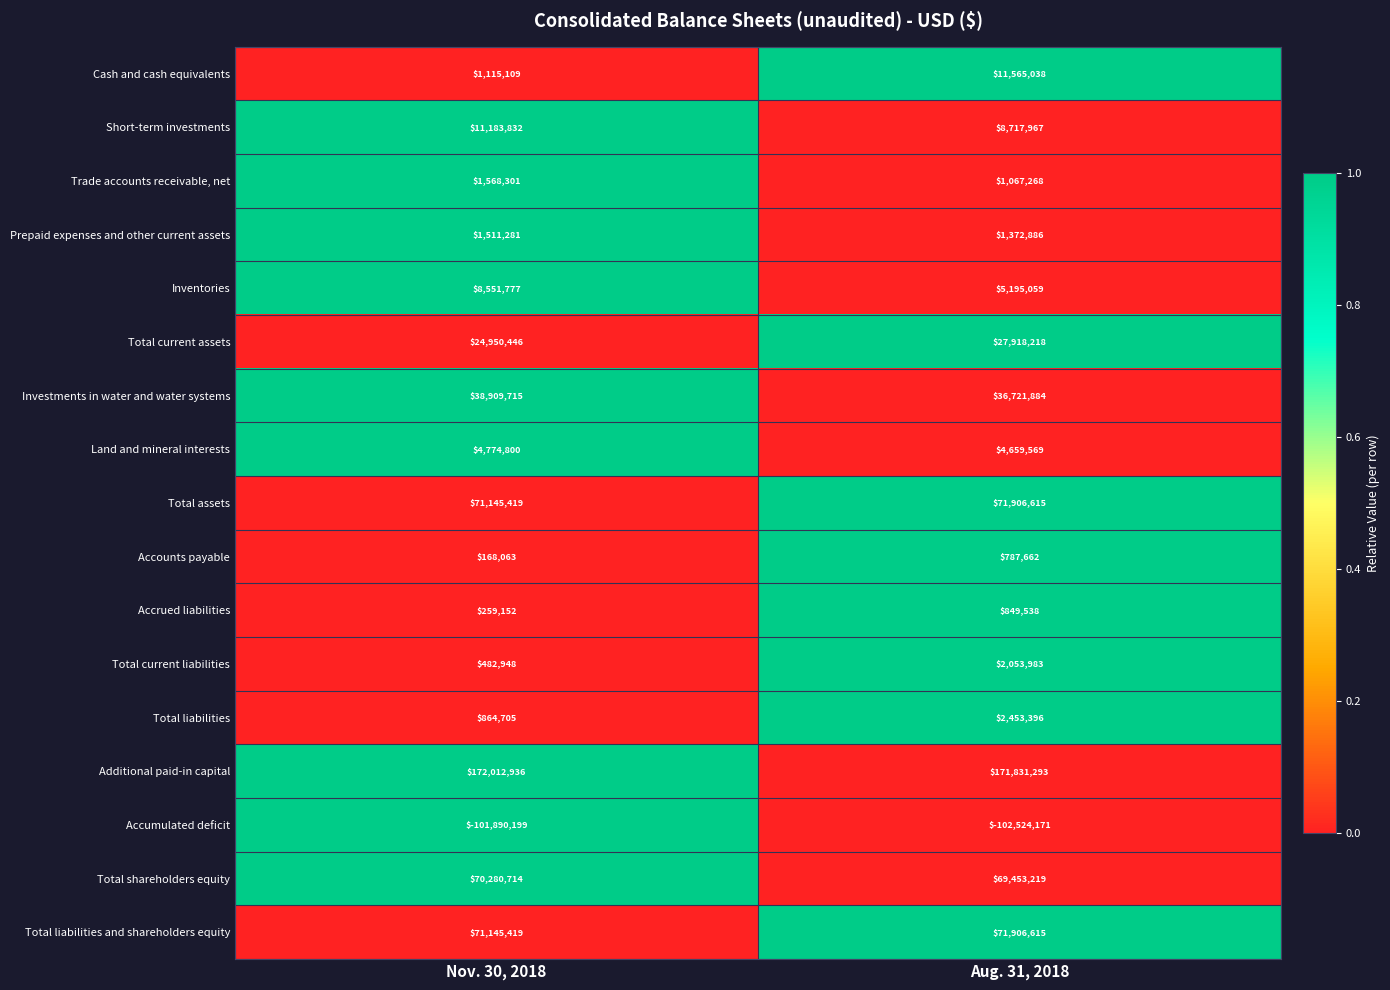

Is it true that Total current liabilities equals 3023055 at Aug. 31, 2018?

False